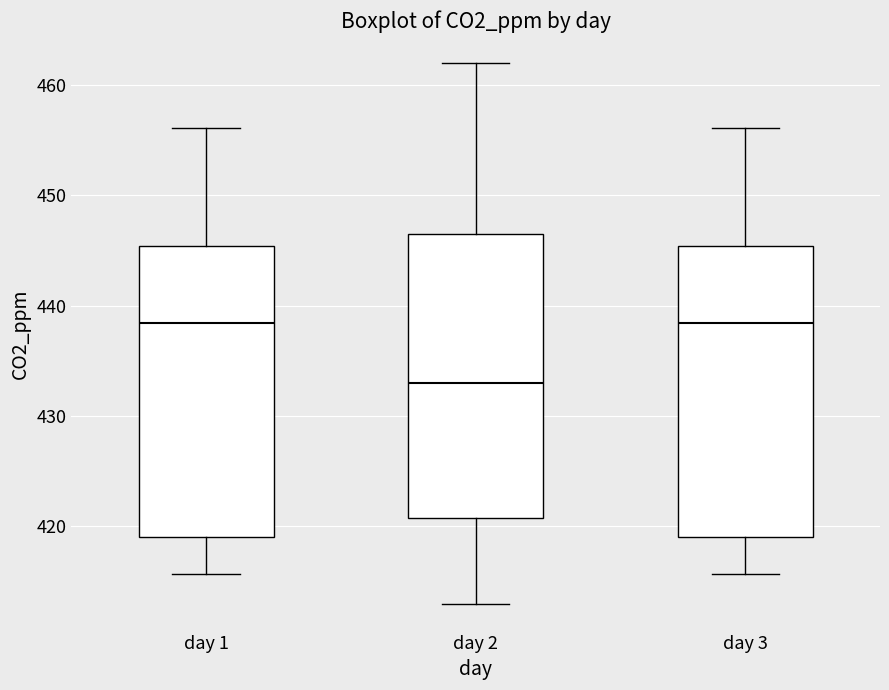

Where does the lower whisker of the box for day 1 end on the y-axis? The values are not printed on the chart, so give them approximately, as read against the axis.

416